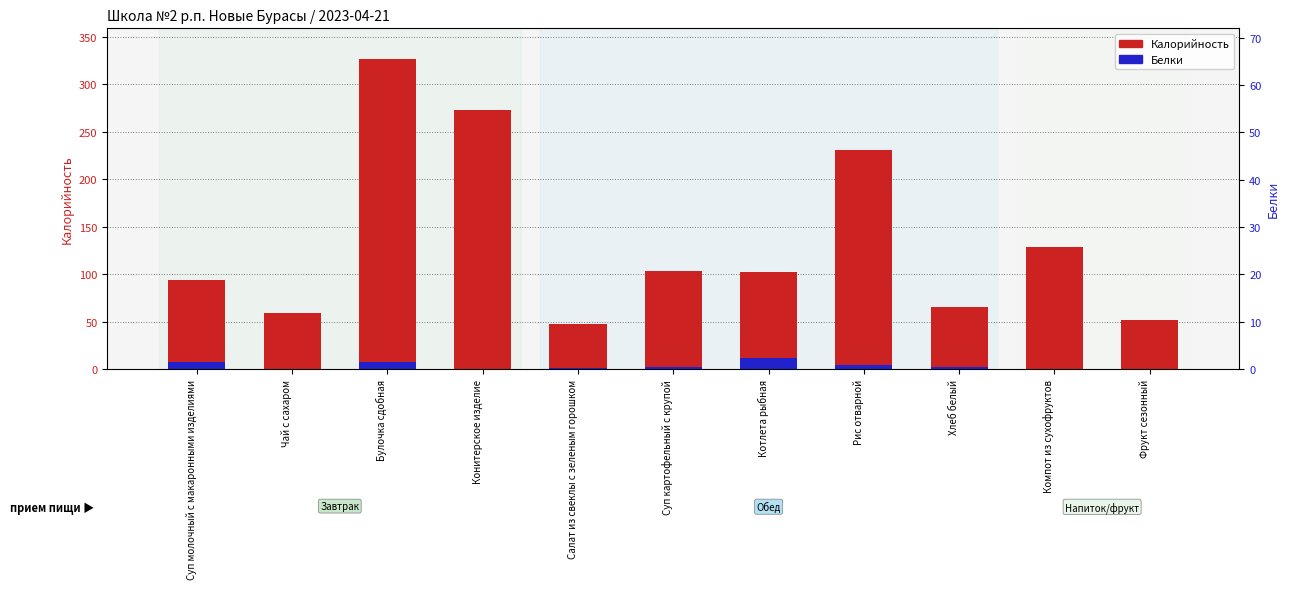

What is the difference between the highest and lowest values at Хлеб белый?

63